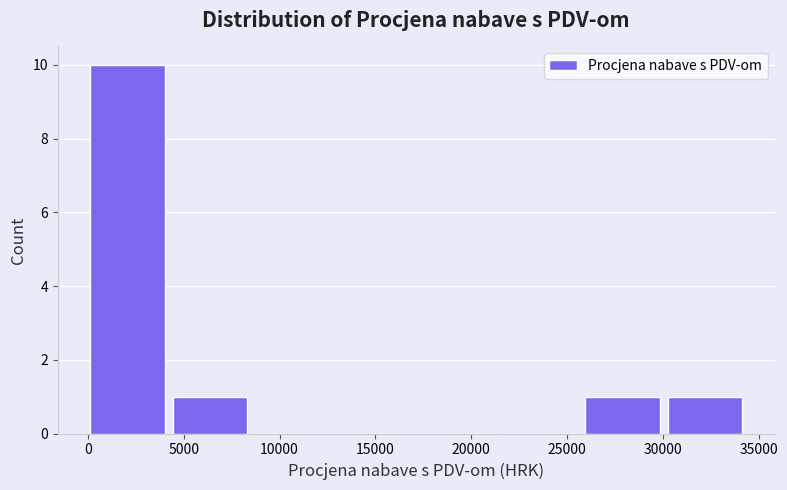

Reading left to right, transcribe this chart: for each bar, give the range it covers on the x-axis and its height. Neither the bar edges nor the heights are printed on the chart, so give them approximately, as read against the axes.

0 to 4500: 10
4500 to 8500: 1
8500 to 13000: 0
13000 to 17500: 0
17500 to 21500: 0
21500 to 26000: 0
26000 to 30500: 1
30500 to 34500: 1